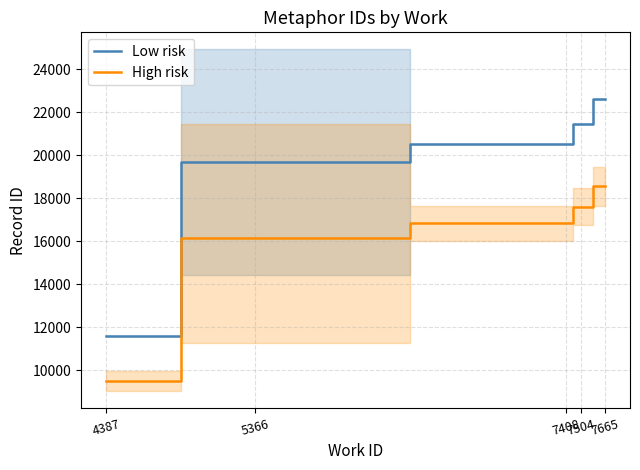

Is it true that Low risk equals 21475.0 at 7504?

True